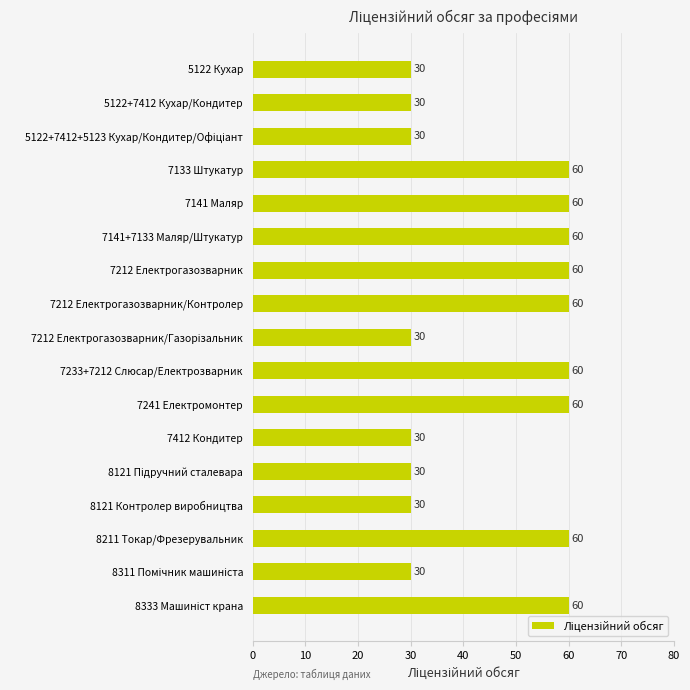

Reading top to bottom, extract all data points from this chart.

30	30	30	60	60	60	60	60	30	60	60	30	30	30	60	30	60